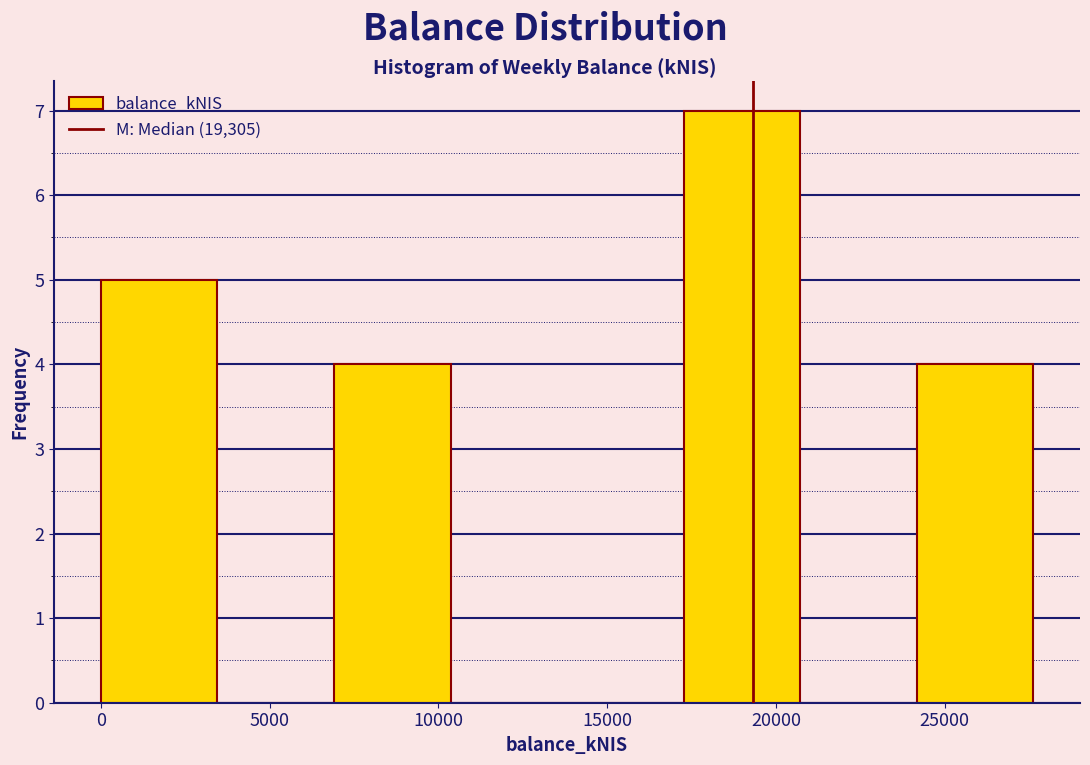

Which range on the x-axis has the tallest bar?

17500 to 20500